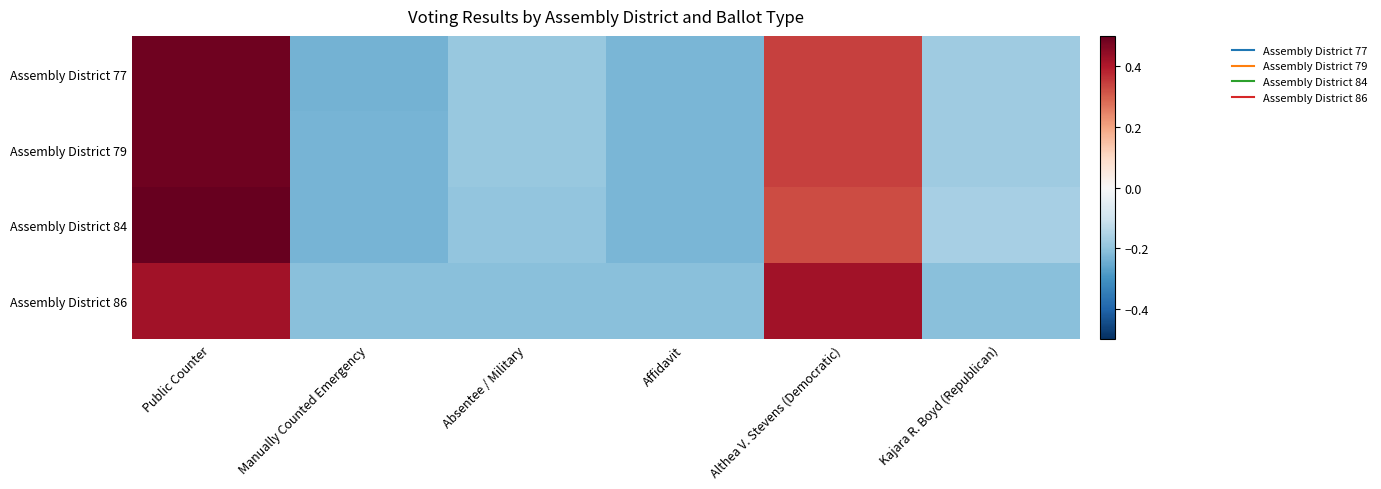

Reading left to right, extract all data points from this chart.

Assembly District 77: Public Counter=0.5	Manually Counted Emergency=-0.2	Absentee / Military=-0.2	Affidavit=-0.2	Althea V. Stevens (Democratic)=0.3	Kajara R. Boyd (Republican)=-0.2
Assembly District 79: Public Counter=0.5	Manually Counted Emergency=-0.2	Absentee / Military=-0.2	Affidavit=-0.2	Althea V. Stevens (Democratic)=0.3	Kajara R. Boyd (Republican)=-0.2
Assembly District 84: Public Counter=0.5	Manually Counted Emergency=-0.2	Absentee / Military=-0.2	Affidavit=-0.2	Althea V. Stevens (Democratic)=0.3	Kajara R. Boyd (Republican)=-0.2
Assembly District 86: Public Counter=0.4	Manually Counted Emergency=-0.2	Absentee / Military=-0.2	Affidavit=-0.2	Althea V. Stevens (Democratic)=0.4	Kajara R. Boyd (Republican)=-0.2